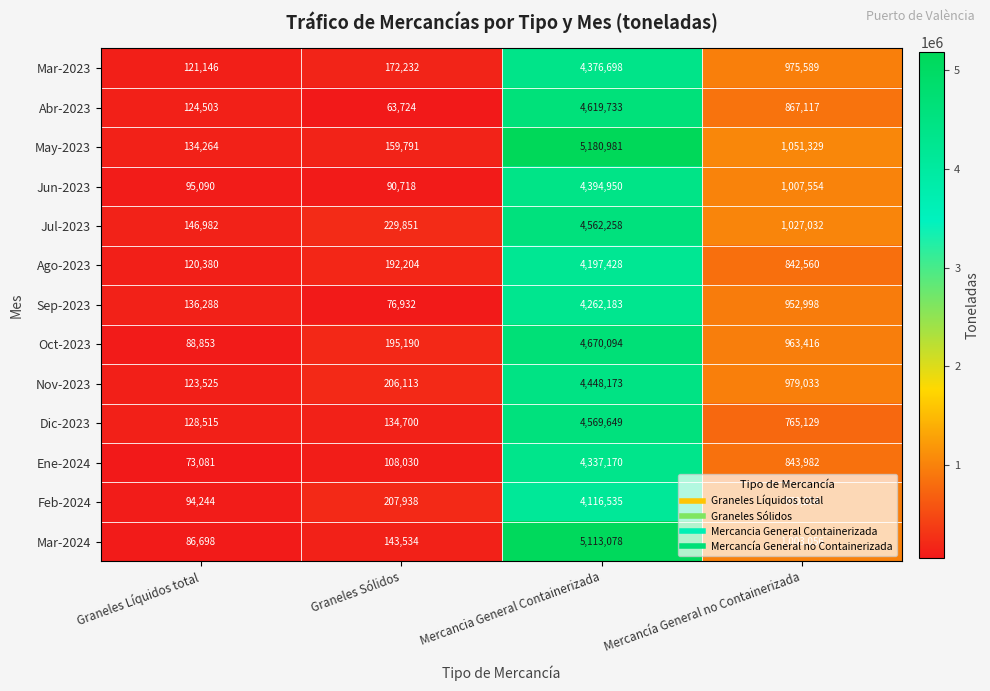

Rank the series at Mercancía General no Containerizada from highest to lowest value.

May-2023, Jul-2023, Jun-2023, Mar-2024, Nov-2023, Mar-2023, Feb-2024, Oct-2023, Sep-2023, Abr-2023, Ene-2024, Ago-2023, Dic-2023